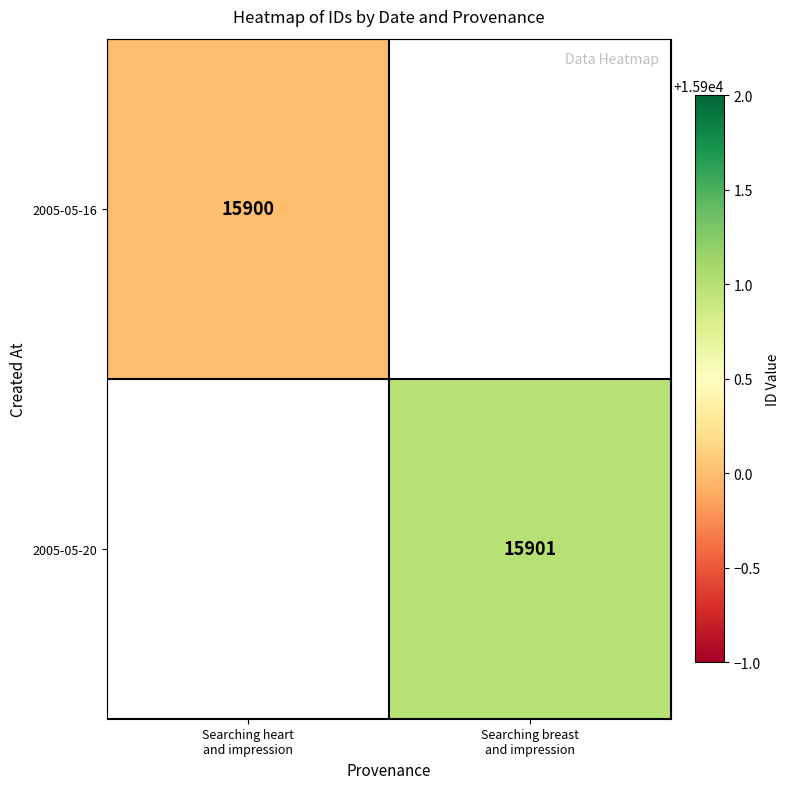

How many values in 2005-05-20 are above zero?

1